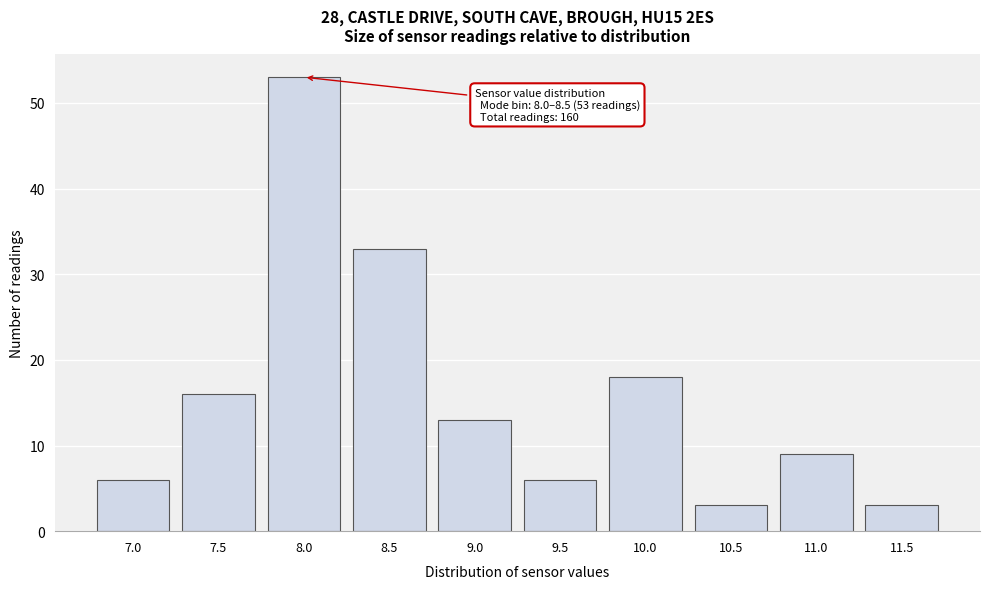

Reading left to right, transcribe all the data shown in this chart.

7.0=6	7.5=16	8.0=53	8.5=33	9.0=13	9.5=6	10.0=18	10.5=3	11.0=9	11.5=3